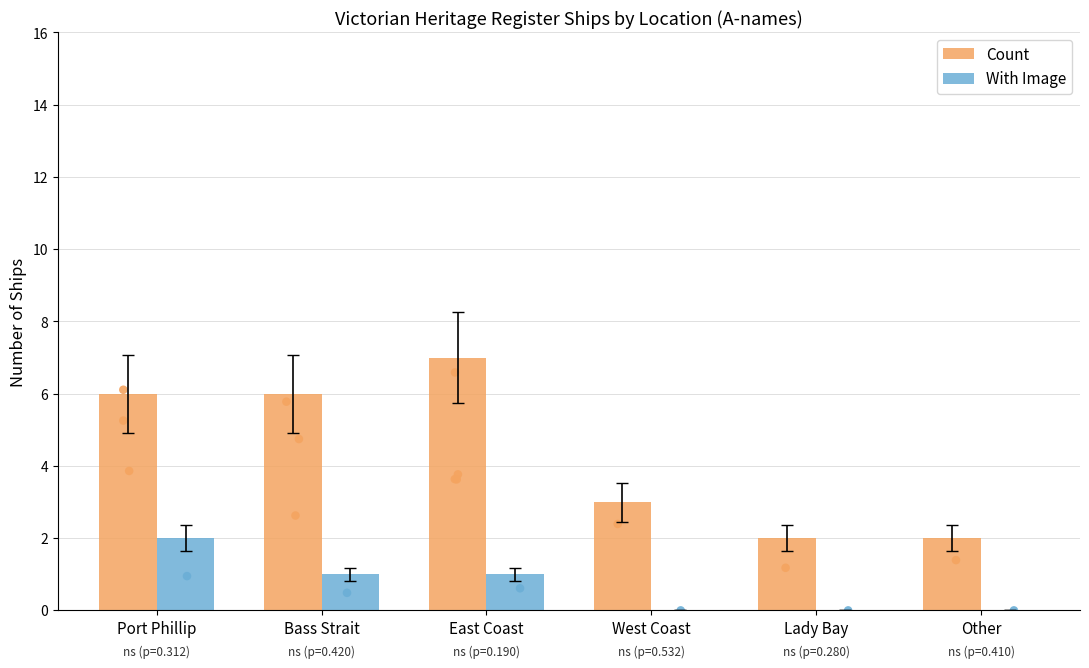

Which series reaches the minimum Y coordinate?

With Image